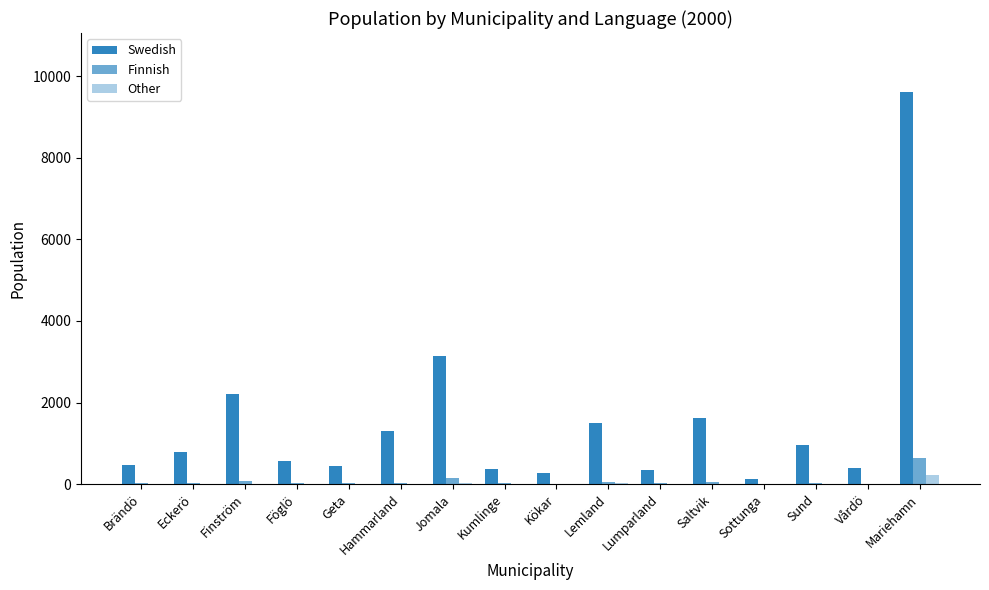

Which series changed the most between Föglö and Kökar?

Swedish